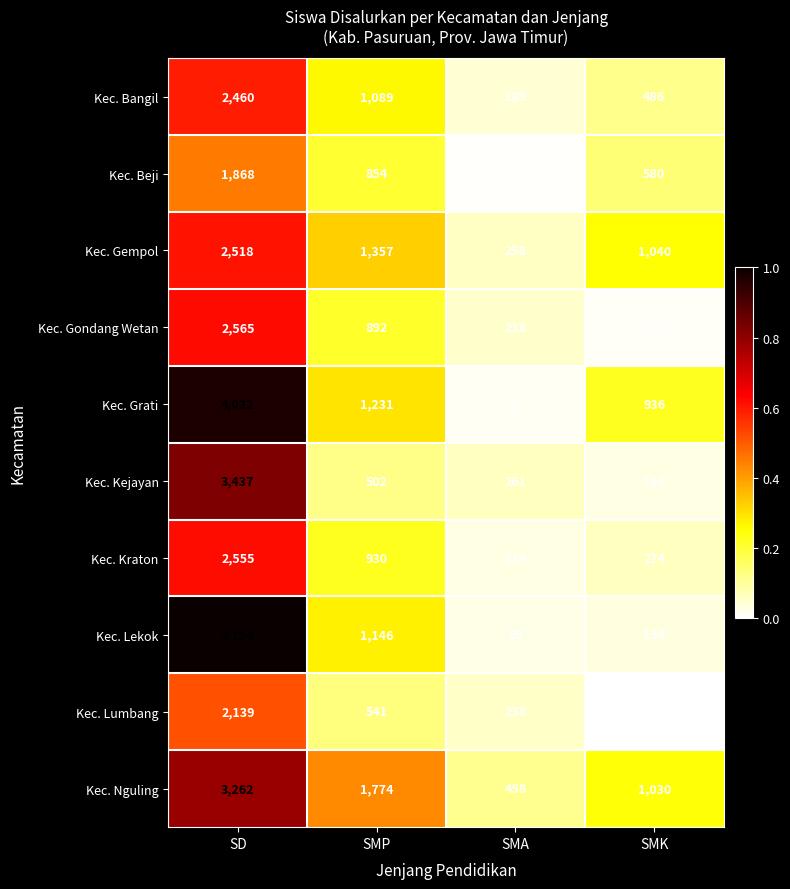

At which category is the sum across all series the highest?

SD